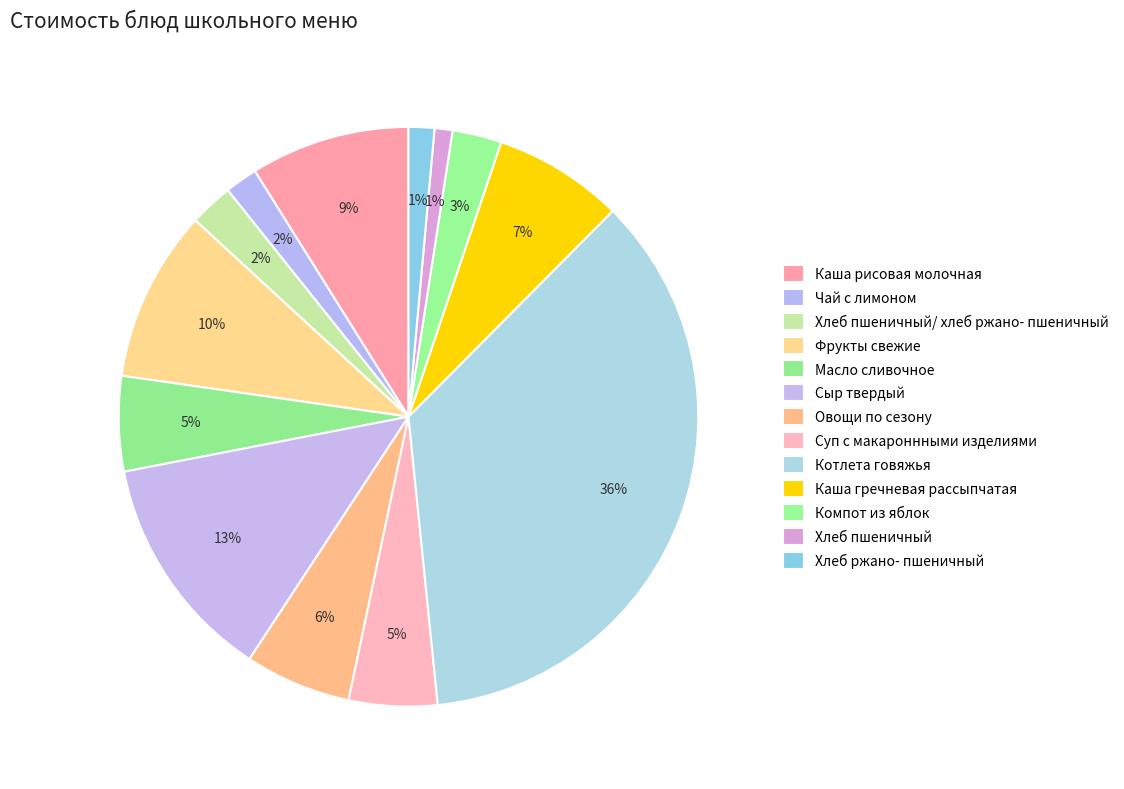

How many slices are in this pie chart?

13